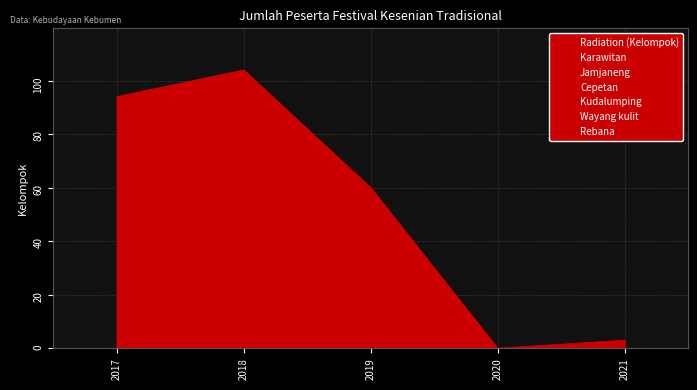

Is it true that Kudalumping equals 26 at 2018?

True